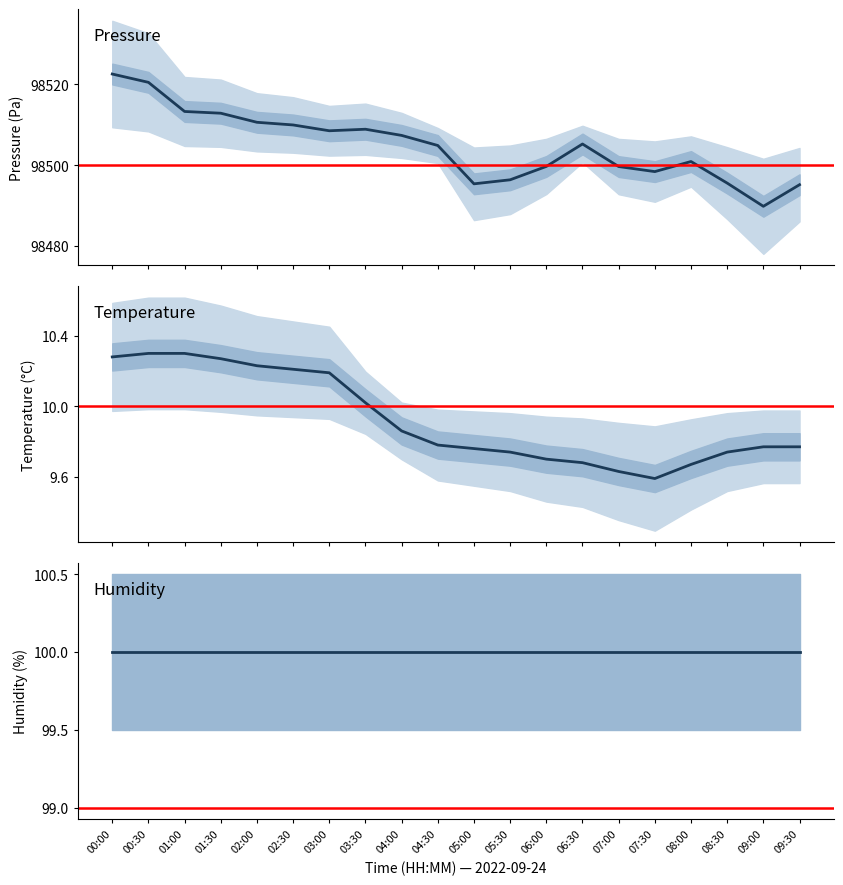

True or false: pressure has a value of 98495.2 at 09:30.

True